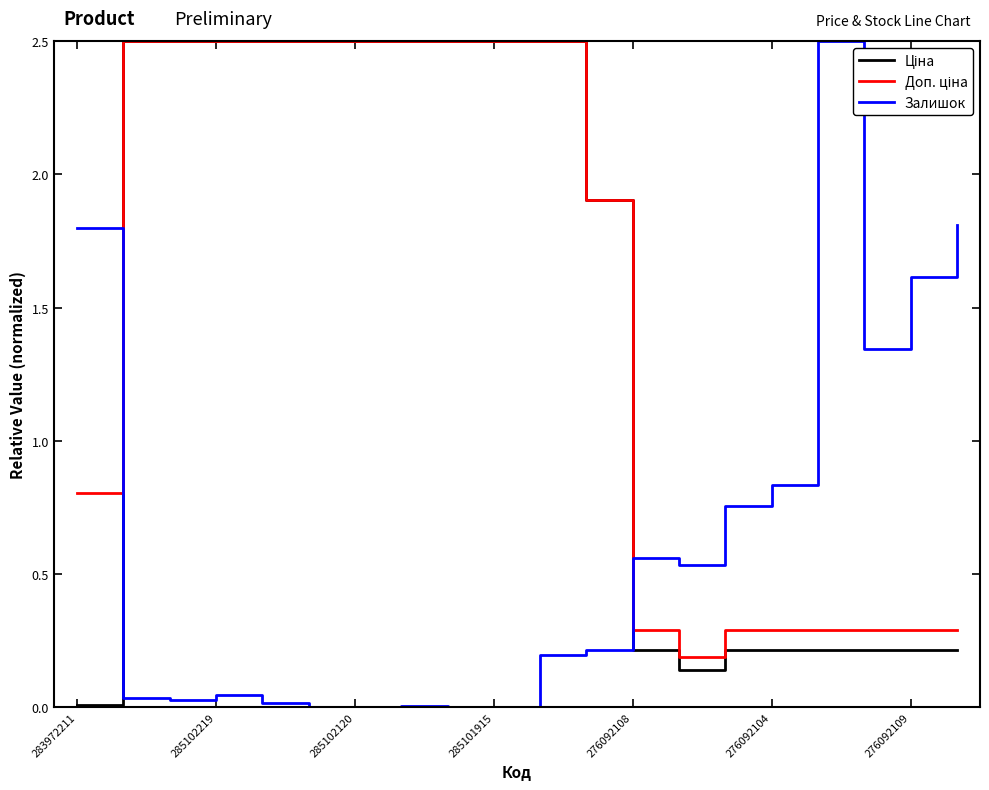

What is the greatest value displayed?

2.5